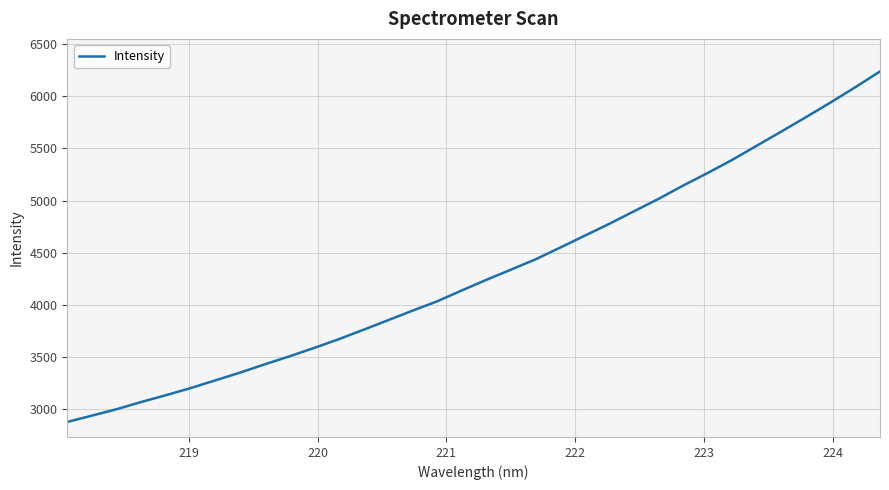

What is the smallest value displayed?

2878.1